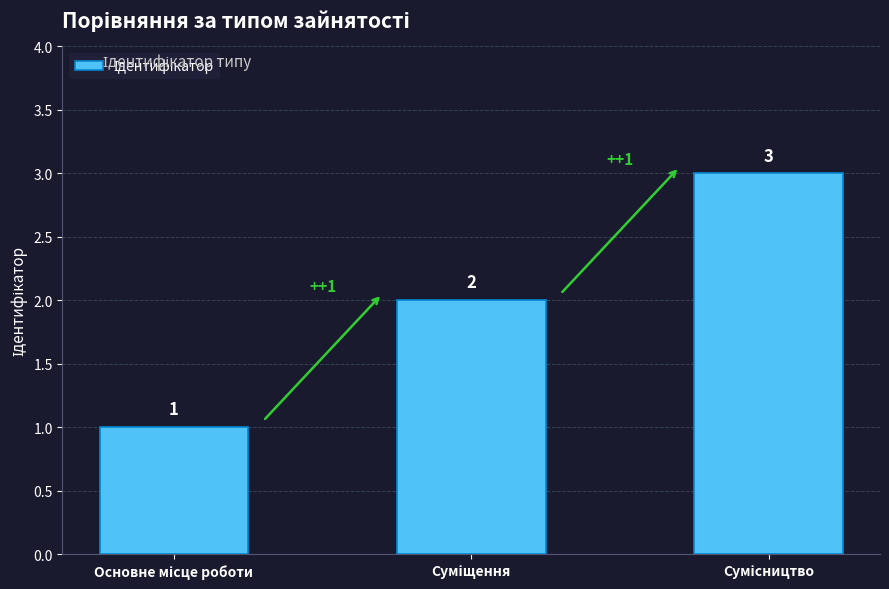

Are the bars grouped side by side (vs. stacked)?

No